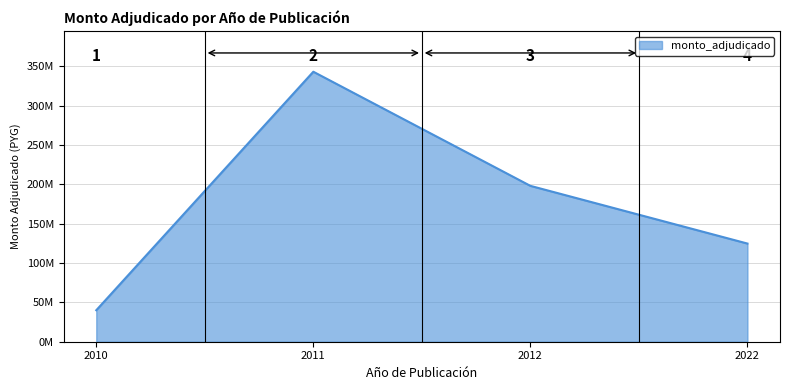

Rank the categories by value from highest to lowest.

2011, 2012, 2022, 2010